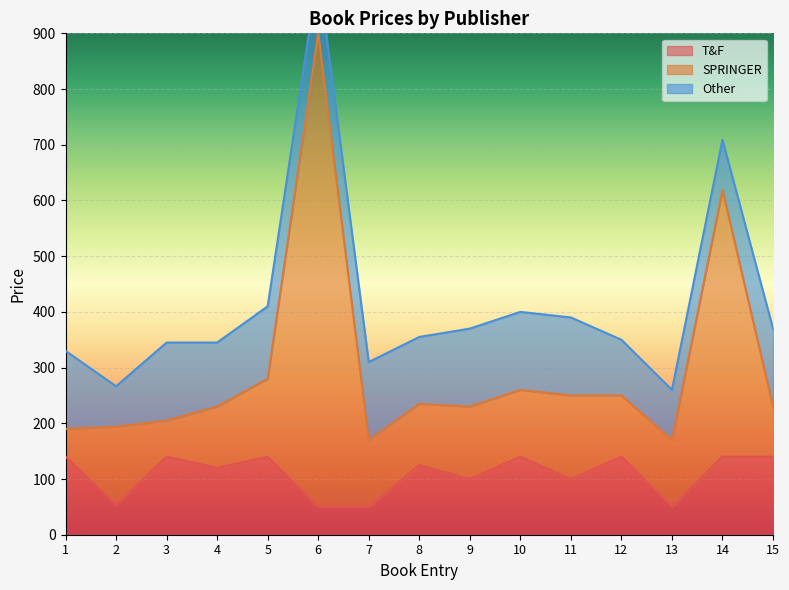

What value does the SPRINGER series have at 13?

170.0